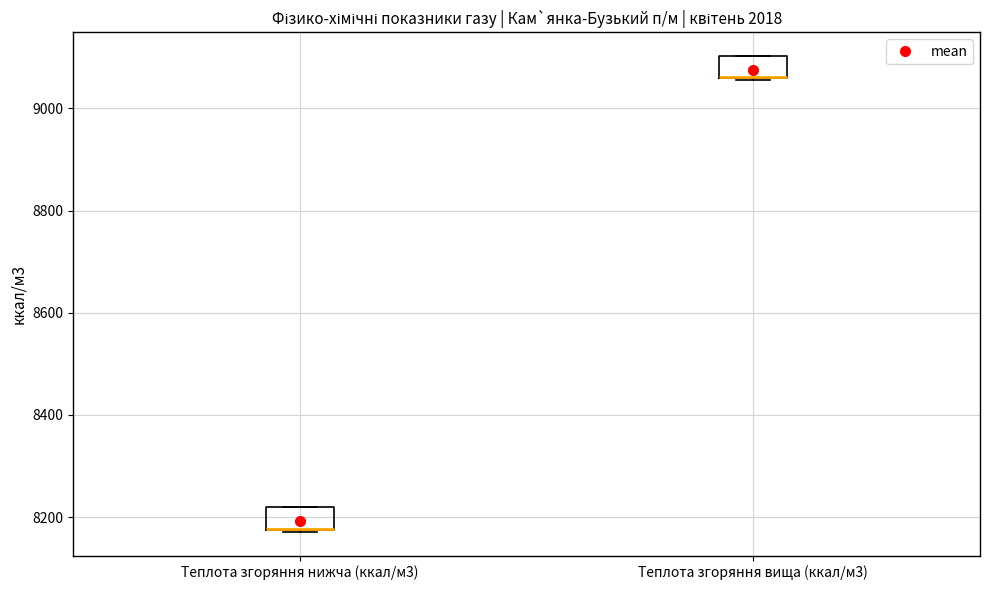

Reading left to right, transcribe this box plot: for each box, give where its median line is, the range the box spans, and where its two whiskers end, as read against the y-axis. The values are not printed on the chart, so give them approximately, as read against the axis.

Теплота згоряння нижча (ккал/м3): median 8180 (drawn on the box's lower edge), box 8180 to 8220, whiskers 8180 to 8220
Теплота згоряння вища (ккал/м3): median 9060 (drawn on the box's lower edge), box 9060 to 9100, whiskers 9060 to 9100